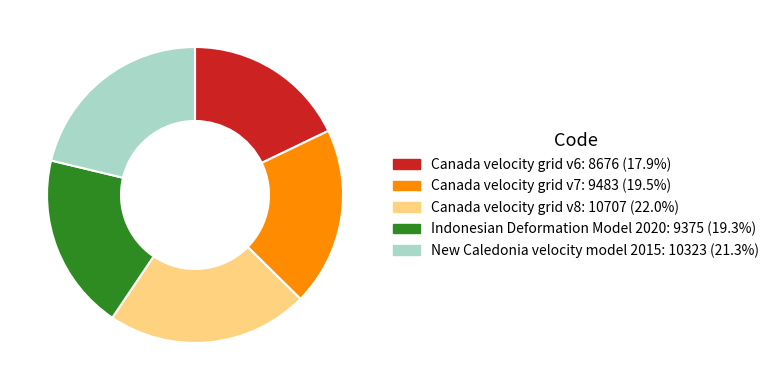

Count the number of slices in the pie.

5